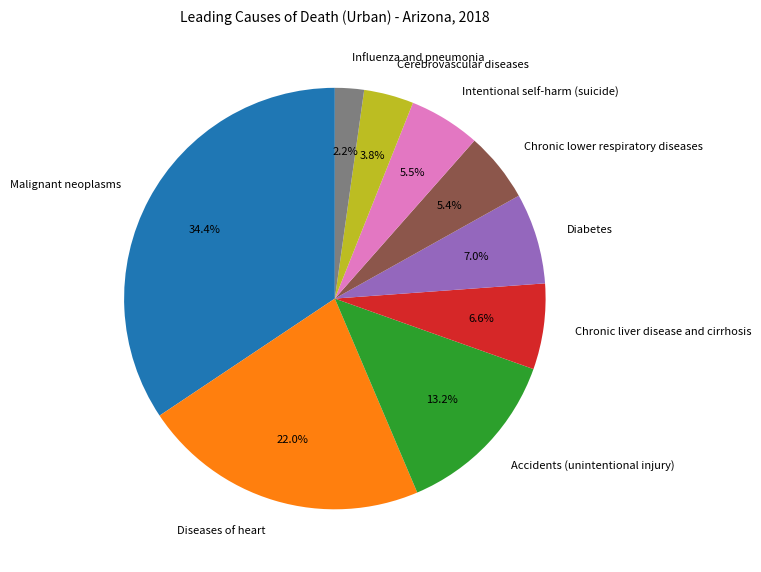

How many slices are in this pie chart?

9